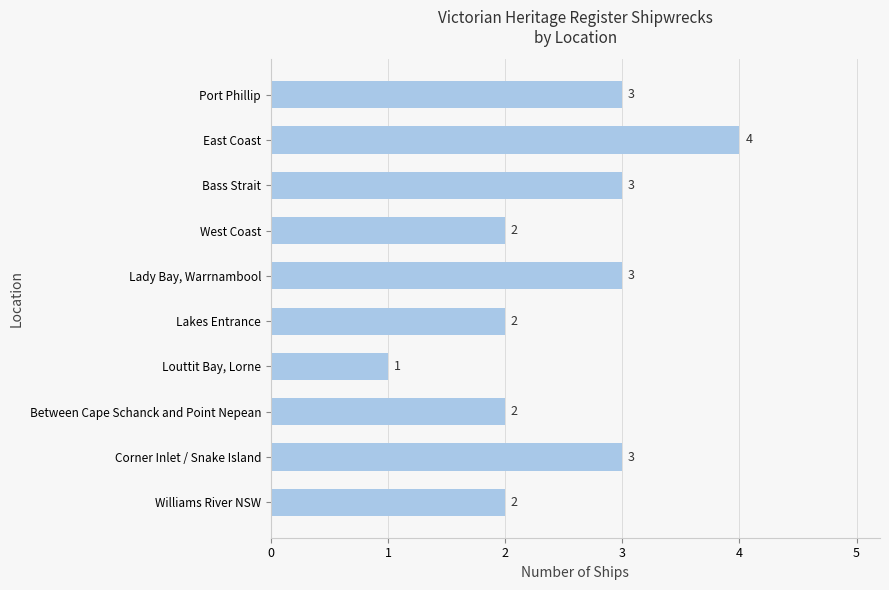

What value does the data have at Port Phillip?

3